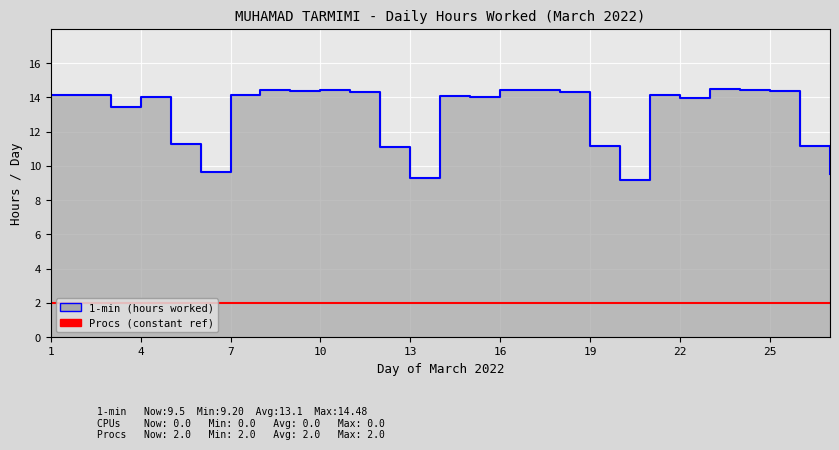

What is the total value across all series at 10?

16.4